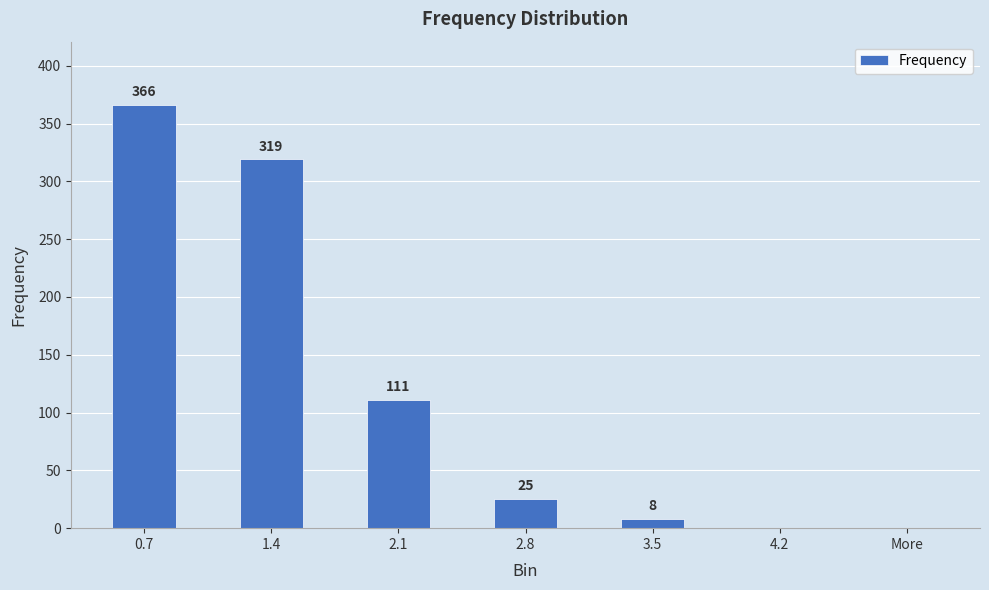

The value at 2.8 is 25. True or false?

True